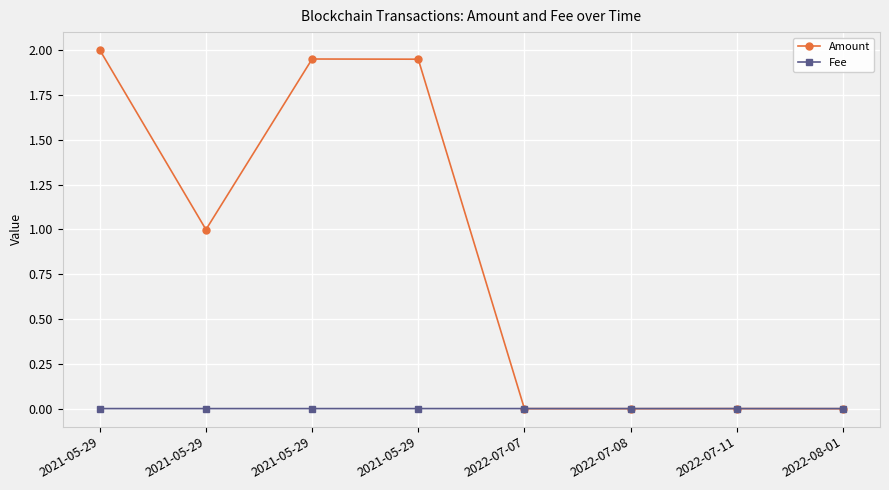

Rank the series at 2022-07-11 from highest to lowest value.

Fee, Amount